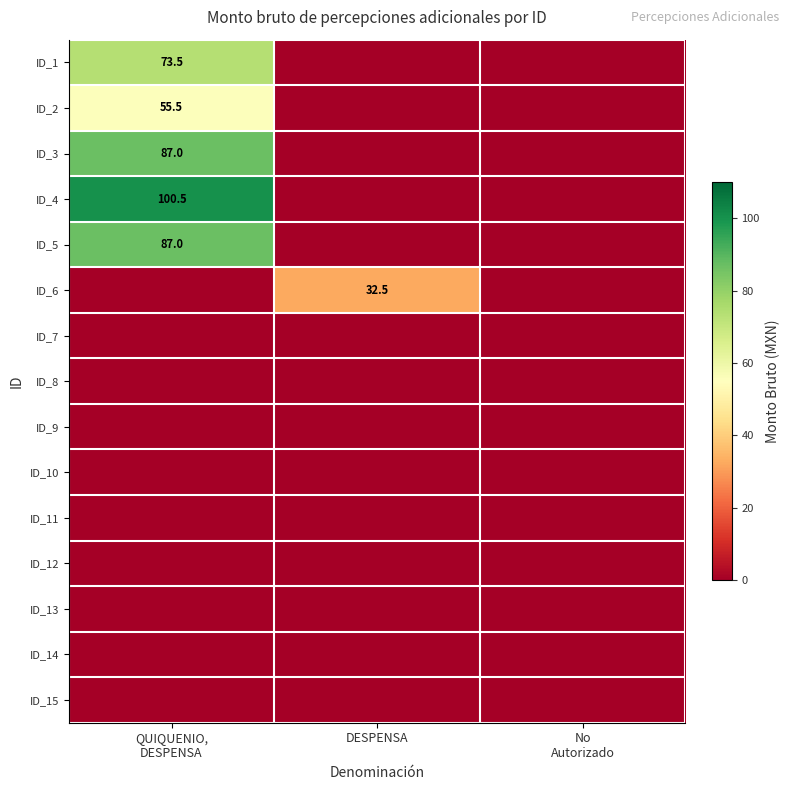

How many distinct data groups are displayed?

15